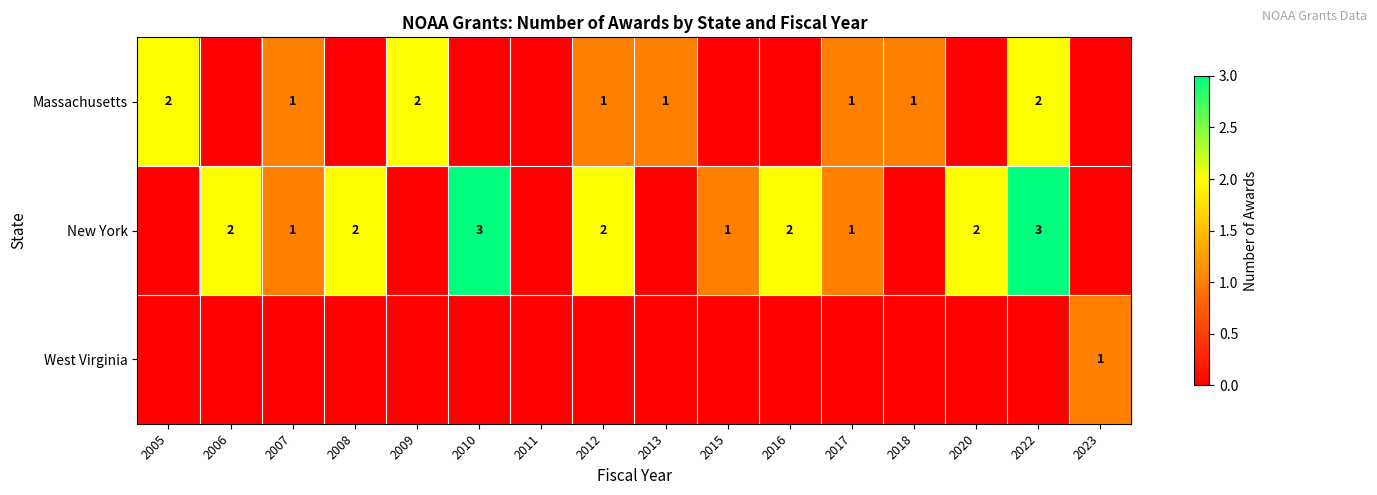

What is the total value across all series at 2023?

1